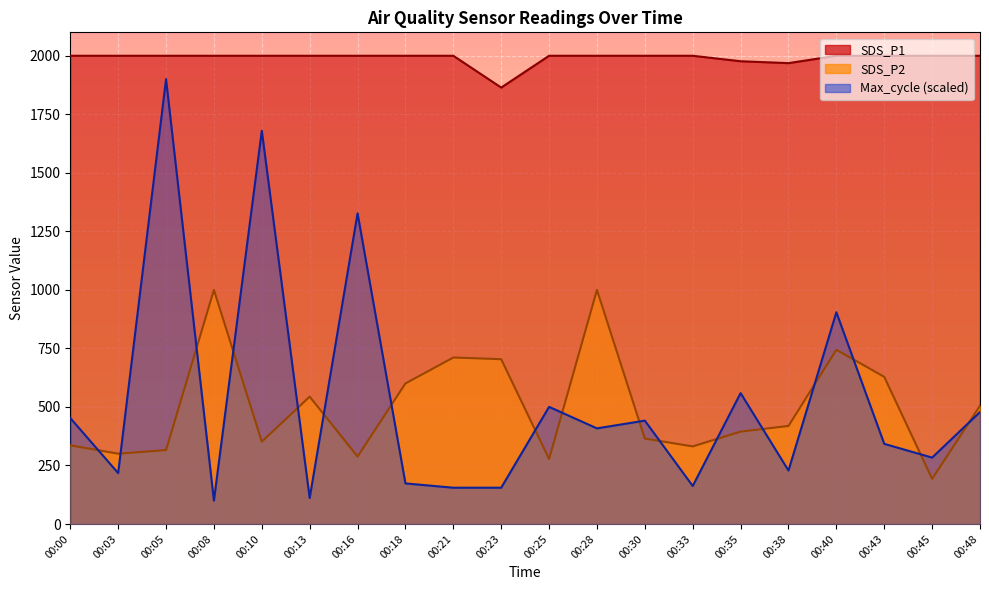

At which label is SDS_P2 closest to 596?

00:18